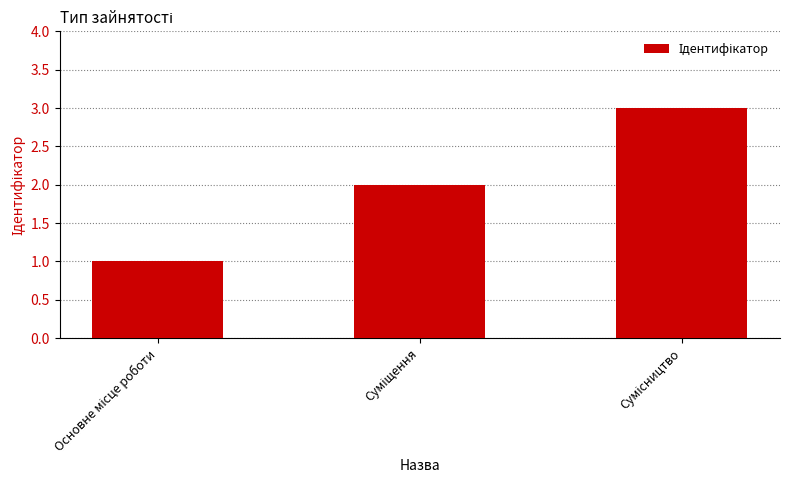

What is the smallest value displayed?

1